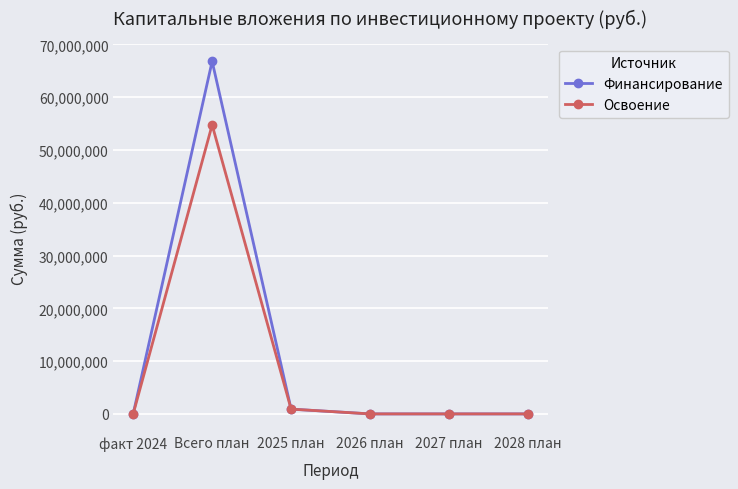

Reading left to right, extract all data points from this chart.

Финансирование: факт 2024=0	Всего план=66806934	2025 план=905411	2026 план=0	2027 план=0	2028 план=0
Освоение: факт 2024=0	Всего план=54759782	2025 план=905411	2026 план=0	2027 план=0	2028 план=0